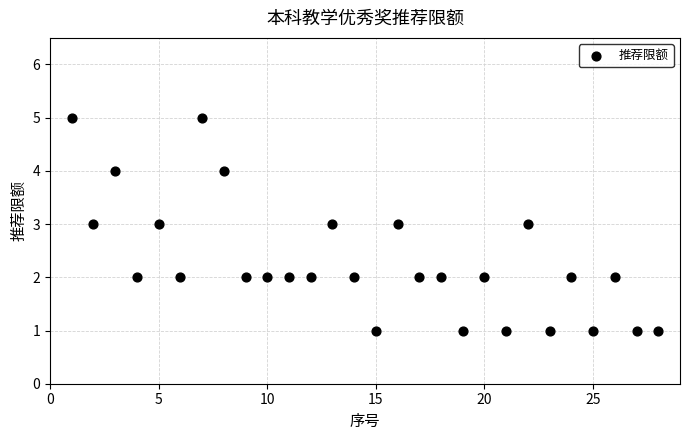

What is the range of Y values (max minus min)?

4